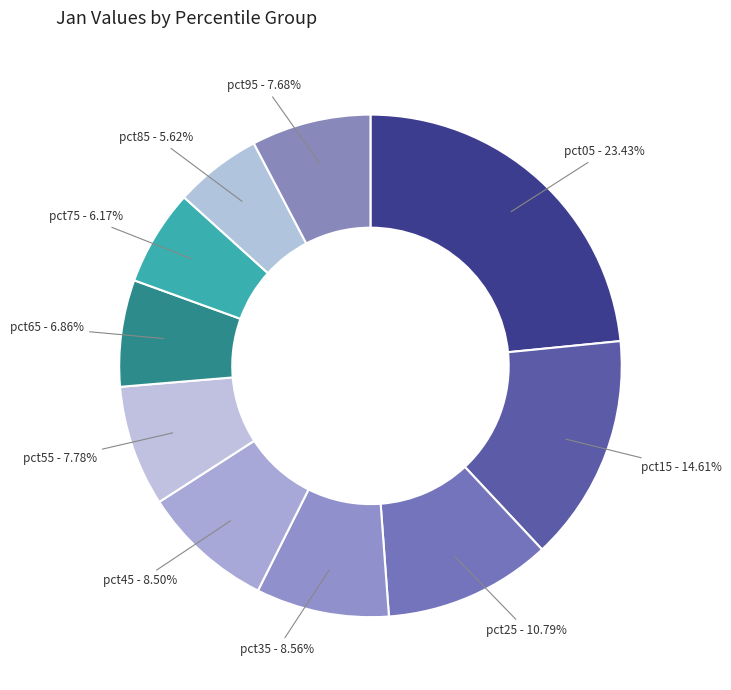

Is it true that pct95 is 18% of the pie?

False